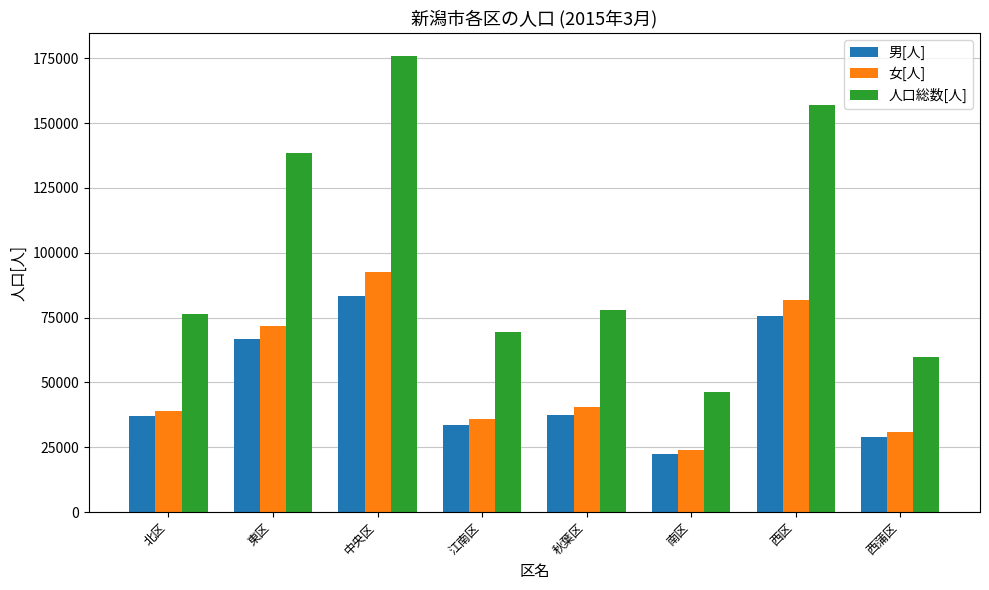

List the series in order of their peak value, lowest first.

男[人], 女[人], 人口総数[人]